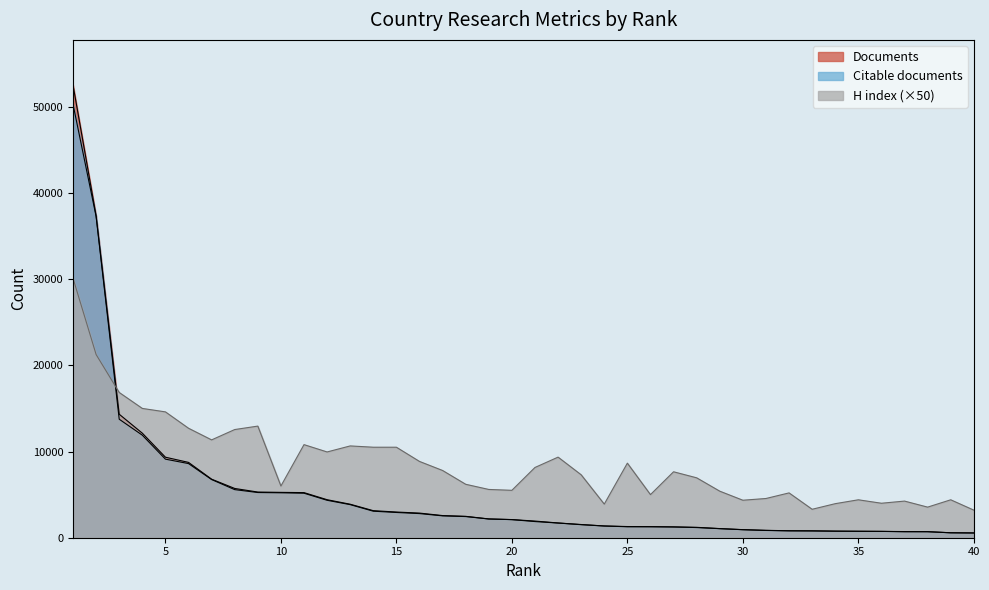

What is the difference between the second highest and minimum values in the H index series?

18050